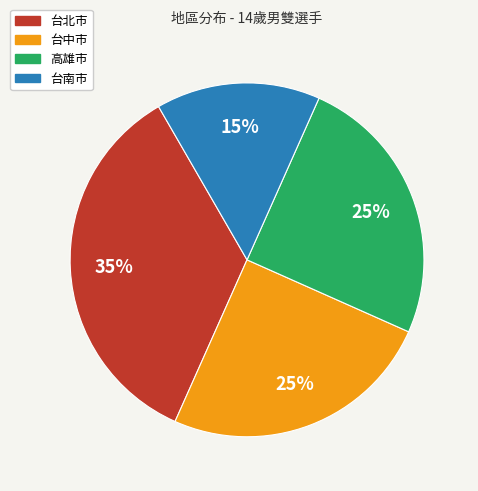

Which has a higher value, 台北市 or 台中市?

台北市